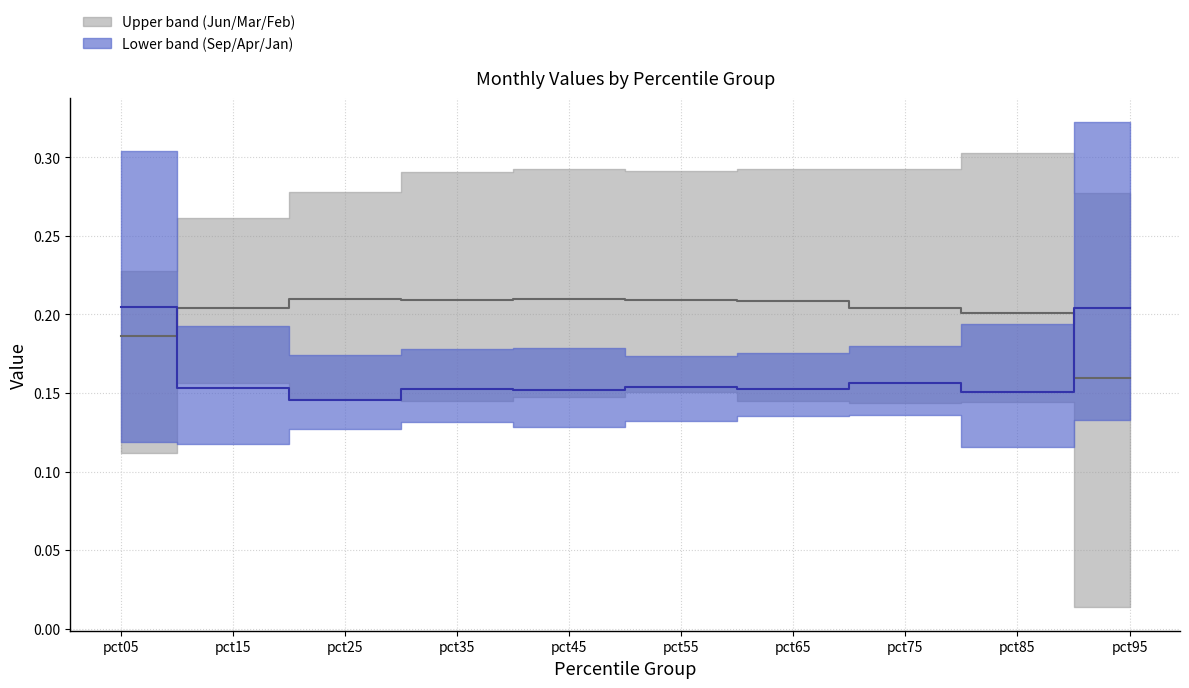

True or false: Lower median has a value of 0.1 at pct05.

False